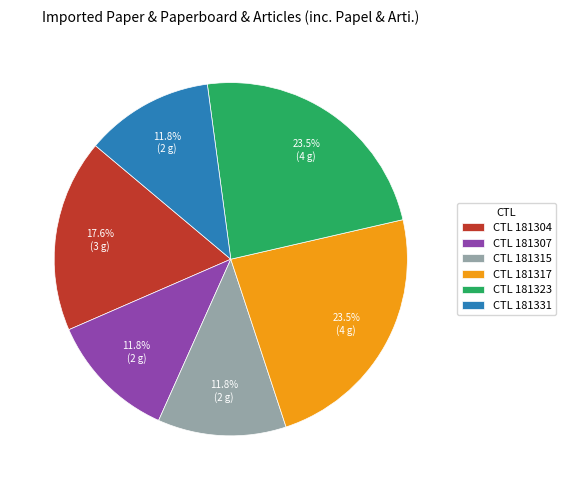

Is there a majority slice in this chart?

No